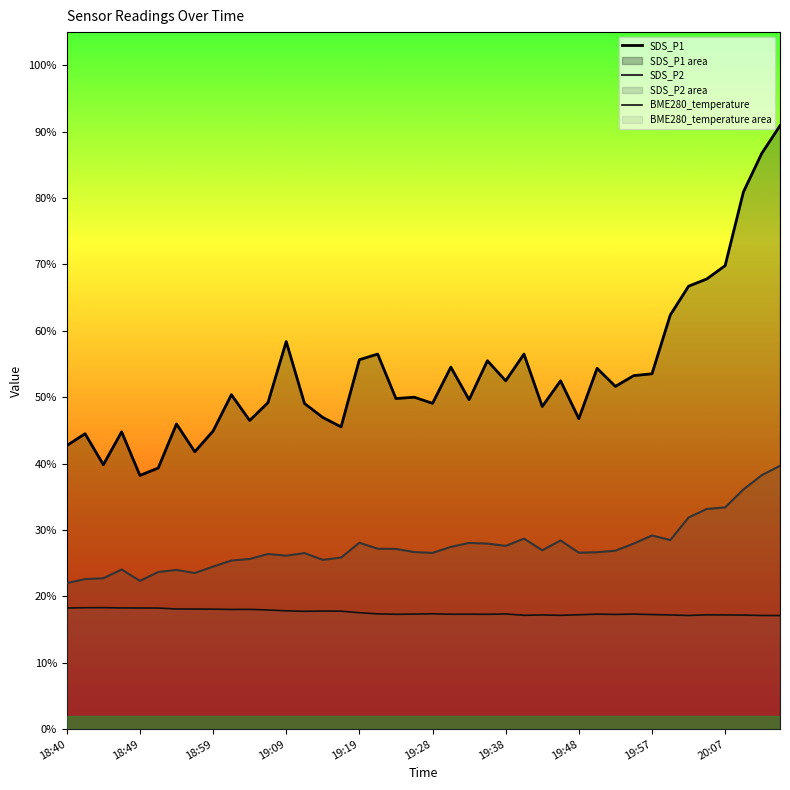

The value of SDS_P1 at 18:42 is 75.0. True or false?

False